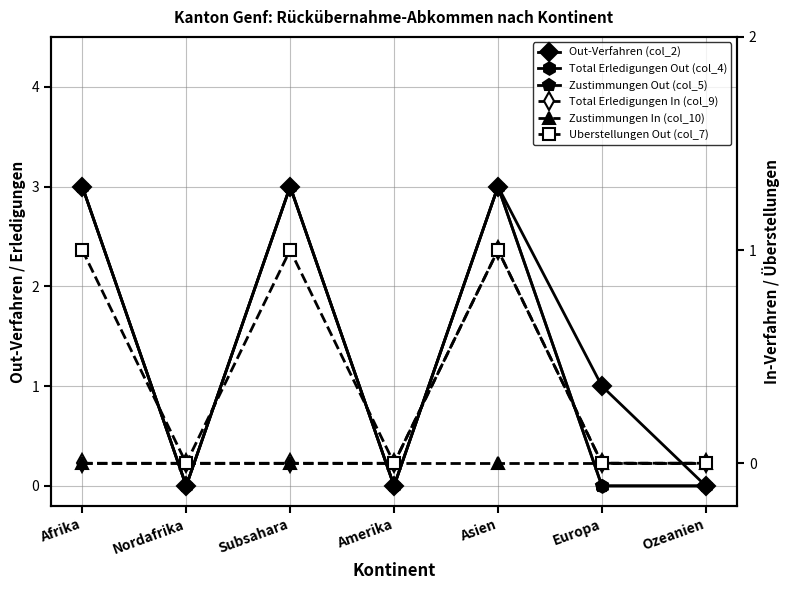

Does the chart have visible grid lines?

Yes